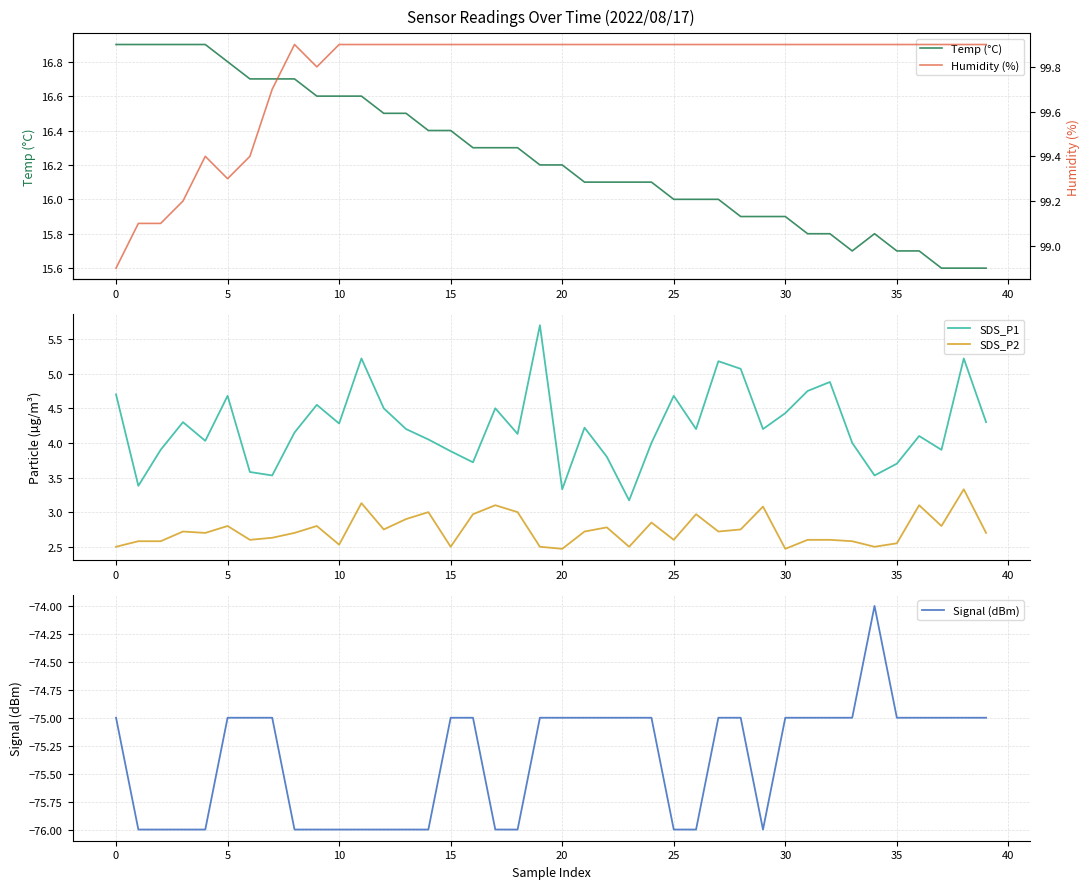

How many categories are shown in the chart?

40